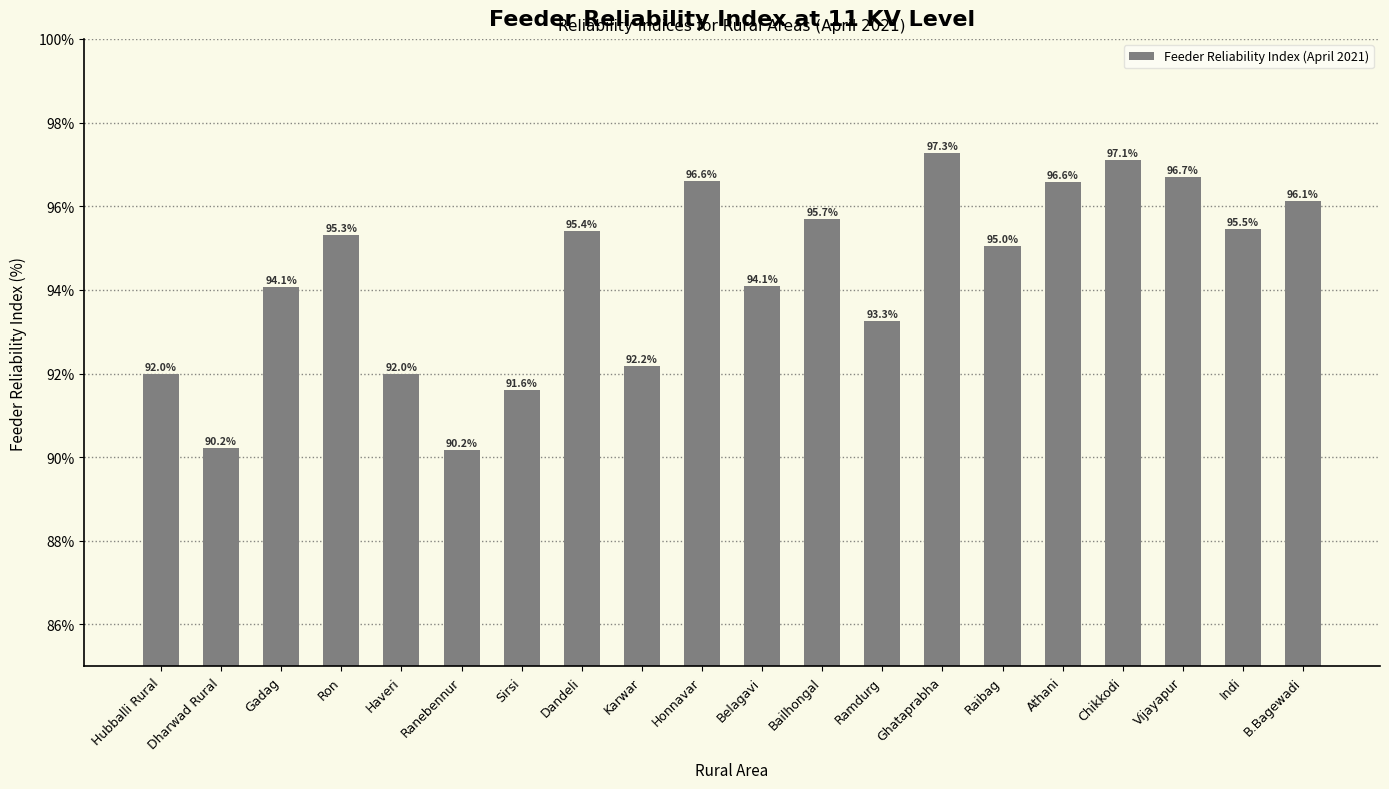

What is the label of the 9th bar from the left?

Karwar